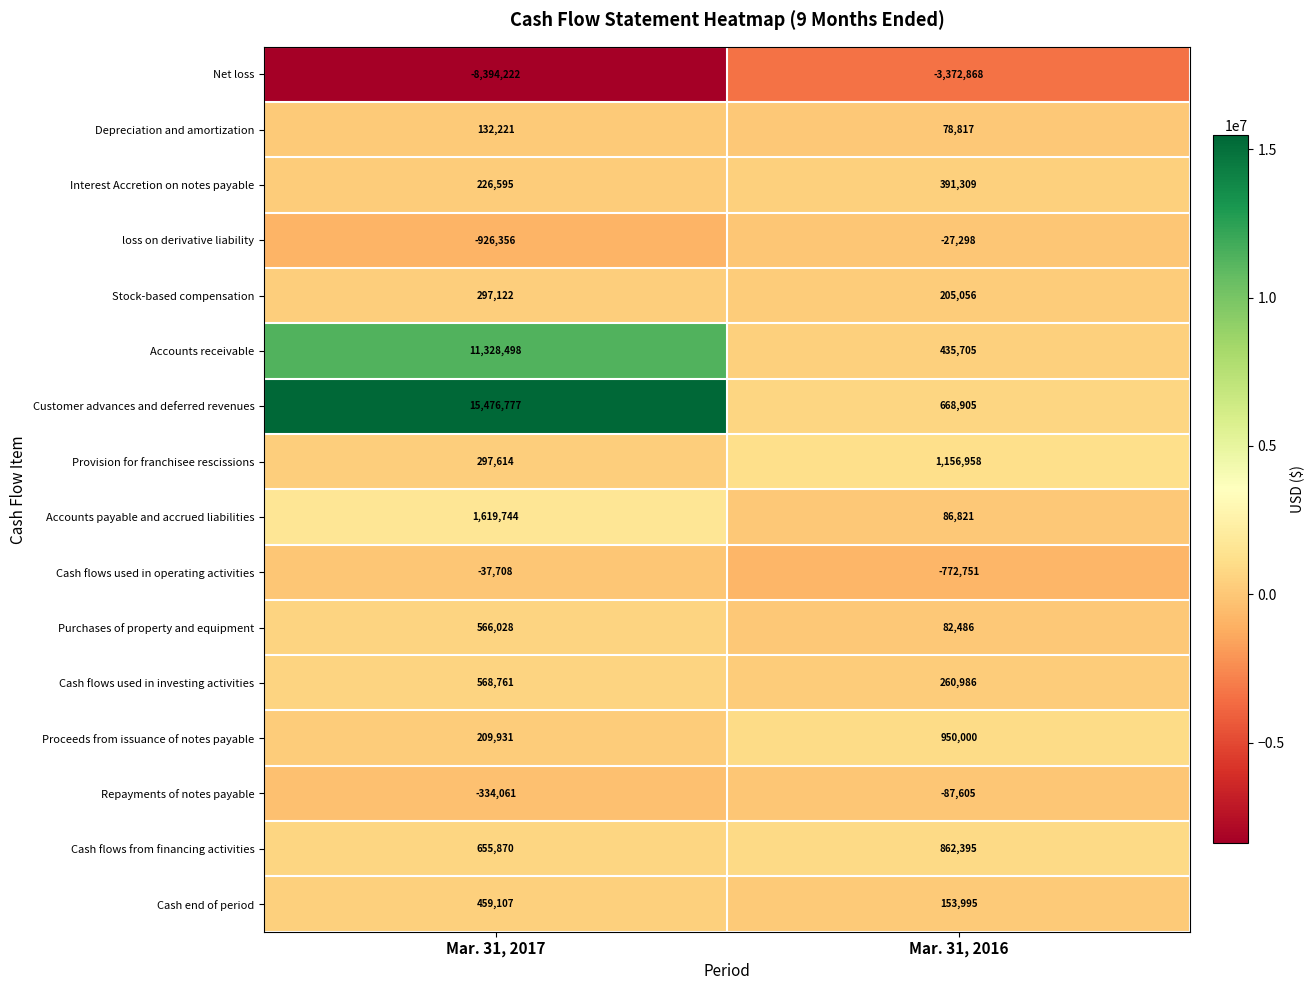

What is the average value of the Net loss series?

-5883545